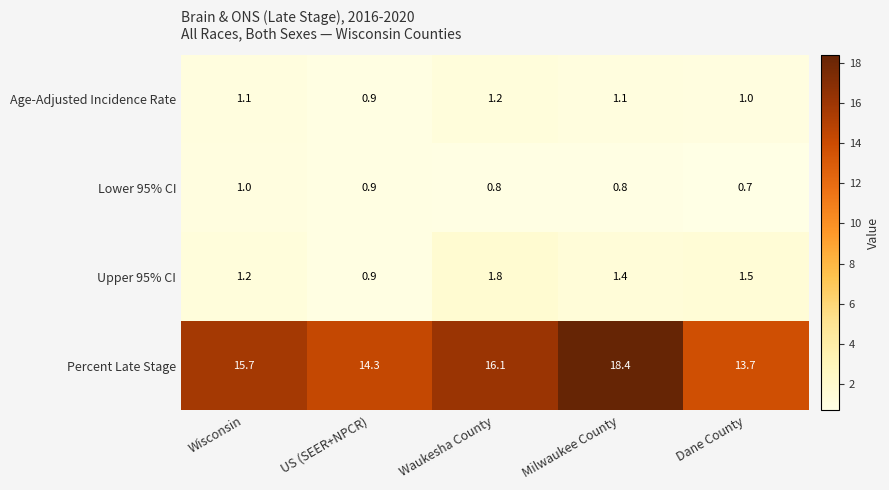

Which series has the widest spread of values?

Percent Late Stage